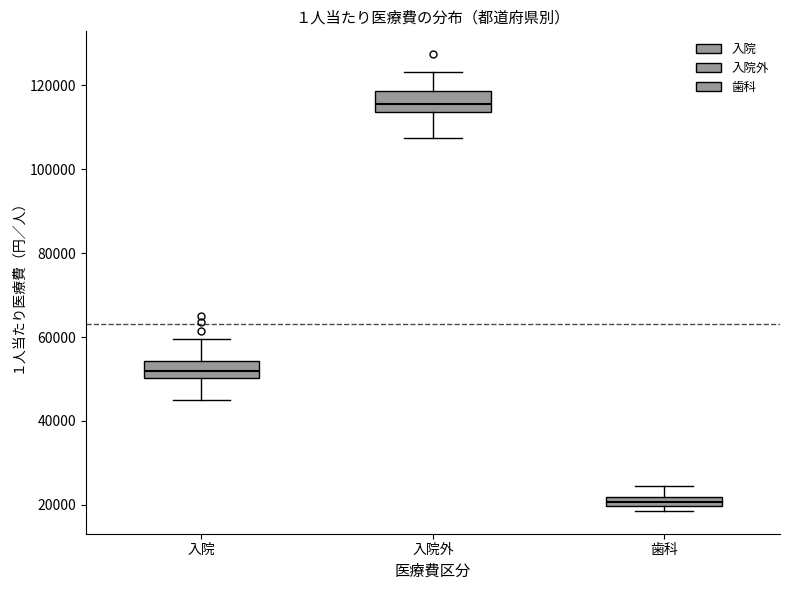

Where is the upper edge of the box for 歯科 on the y-axis? The values are not printed on the chart, so give them approximately, as read against the axis.

22000